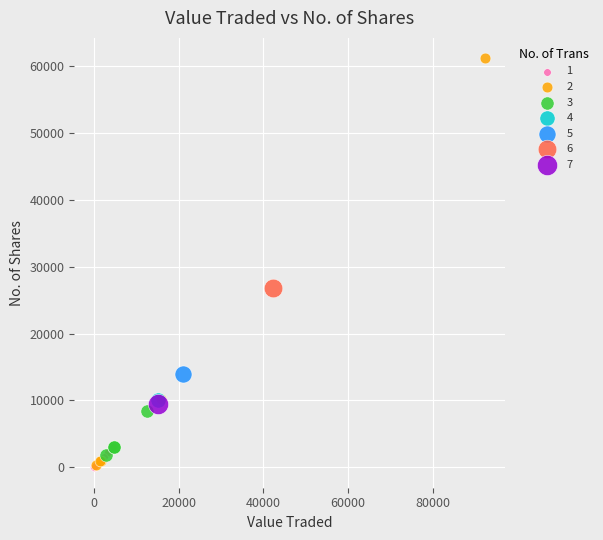

What are all the series names shown in the legend?

1, 2, 3, 4, 5, 6, 7